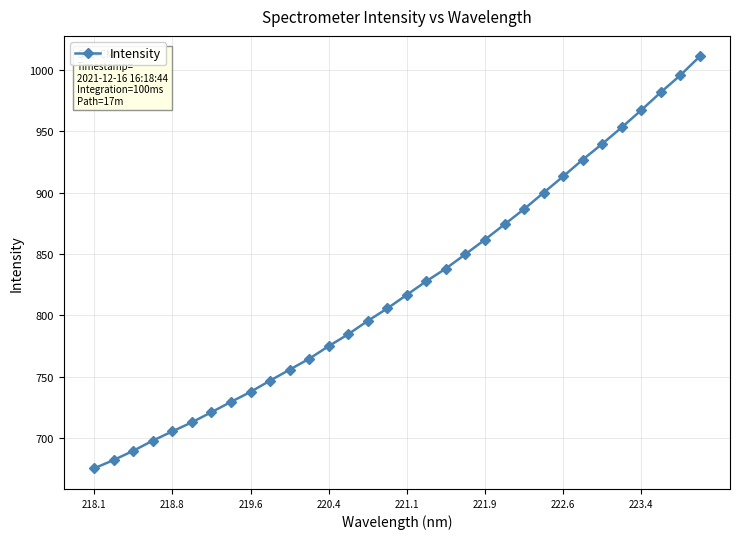

What is the minimum value shown in the chart?

675.2